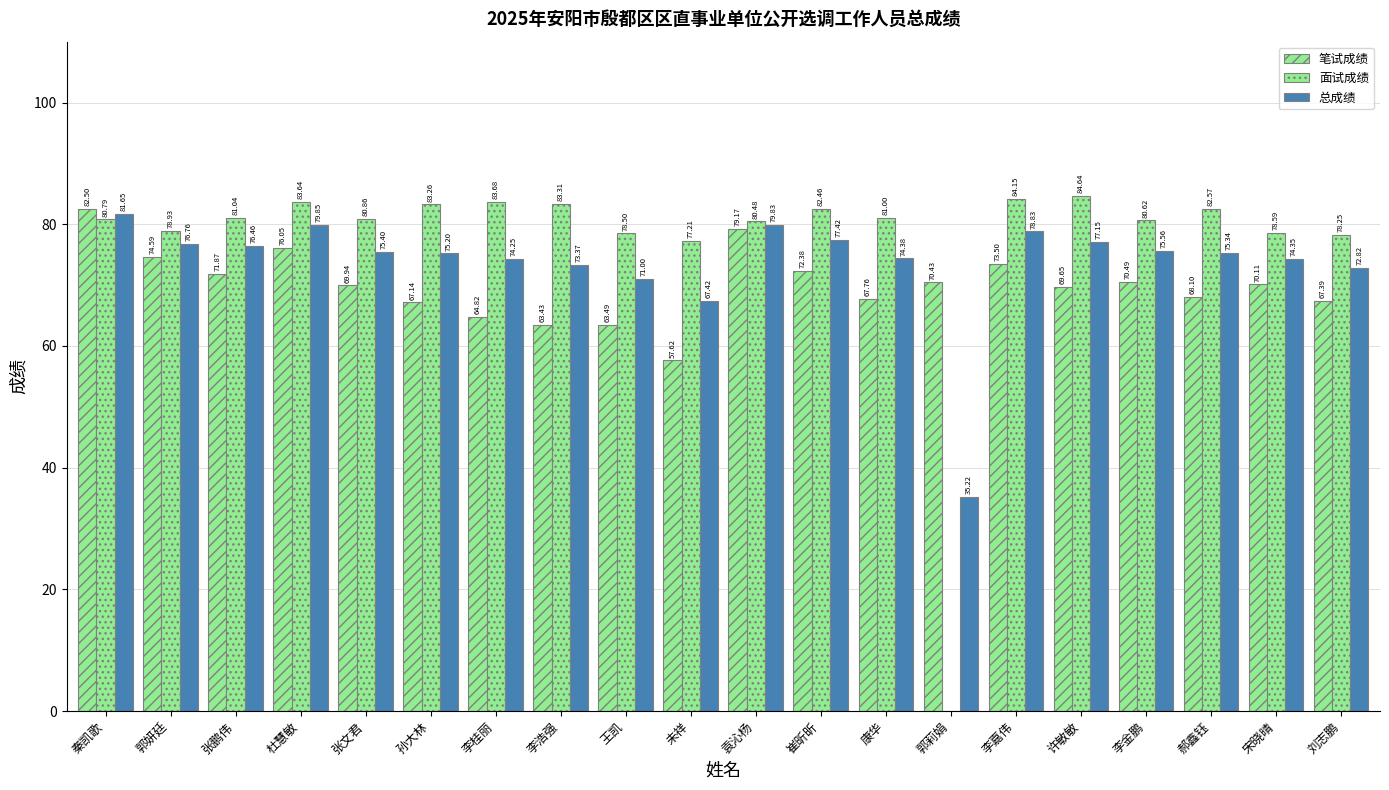

Reading right to left, what are all the values shown in this chart?

笔试成绩: 刘志鹏=67.4	宋晓晴=70.1	郝鑫钰=68.1	李金鹏=70.5	许敏敏=69.7	李嘉伟=73.5	郭莉娟=70.4	康华=67.8	崔昕昕=72.4	袁沁杨=79.2	未祥=57.6	王凯=63.5	李浩强=63.4	李桂丽=64.8	孙大林=67.1	张文君=69.9	杜慧敏=76.0	张鹏伟=71.9	郭妍廷=74.6	秦凯歌=82.5
面试成绩: 刘志鹏=78.2	宋晓晴=78.6	郝鑫钰=82.6	李金鹏=80.6	许敏敏=84.6	李嘉伟=84.2	郭莉娟=0.0	康华=81.0	崔昕昕=82.5	袁沁杨=80.5	未祥=77.2	王凯=78.5	李浩强=83.3	李桂丽=83.7	孙大林=83.3	张文君=80.9	杜慧敏=83.6	张鹏伟=81.0	郭妍廷=78.9	秦凯歌=80.8
总成绩: 刘志鹏=72.8	宋晓晴=74.3	郝鑫钰=75.3	李金鹏=75.6	许敏敏=77.2	李嘉伟=78.8	郭莉娟=35.2	康华=74.4	崔昕昕=77.4	袁沁杨=79.8	未祥=67.4	王凯=71.0	李浩强=73.4	李桂丽=74.2	孙大林=75.2	张文君=75.4	杜慧敏=79.8	张鹏伟=76.5	郭妍廷=76.8	秦凯歌=81.7